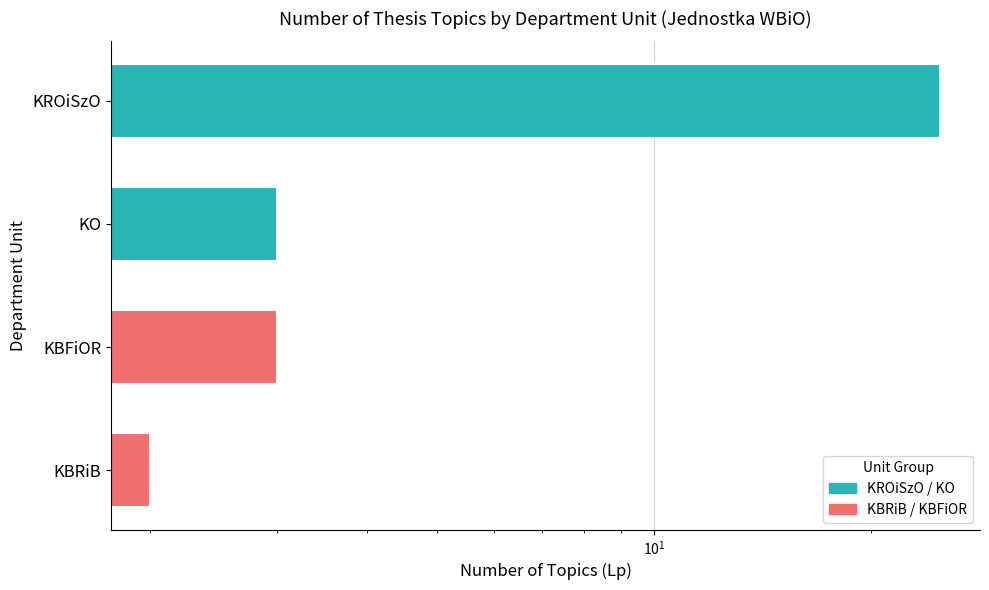

What is the difference between the values at KO and KROiSzO?

22